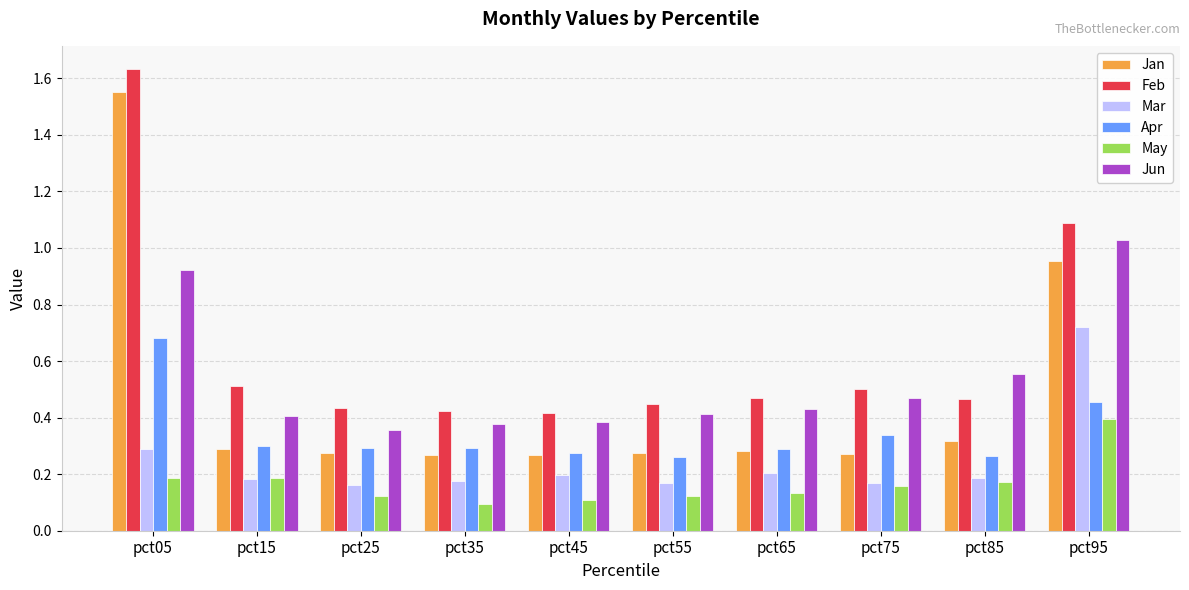

Count the May values in the range 0 to 1.

10